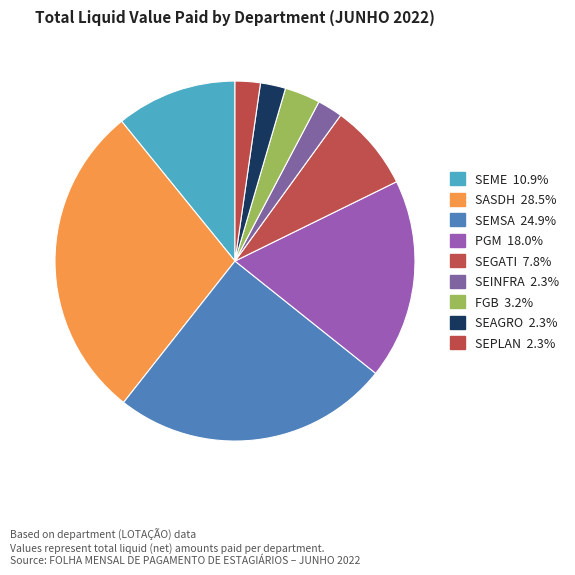

True or false: SEINFRA accounts for 1% of the total.

False